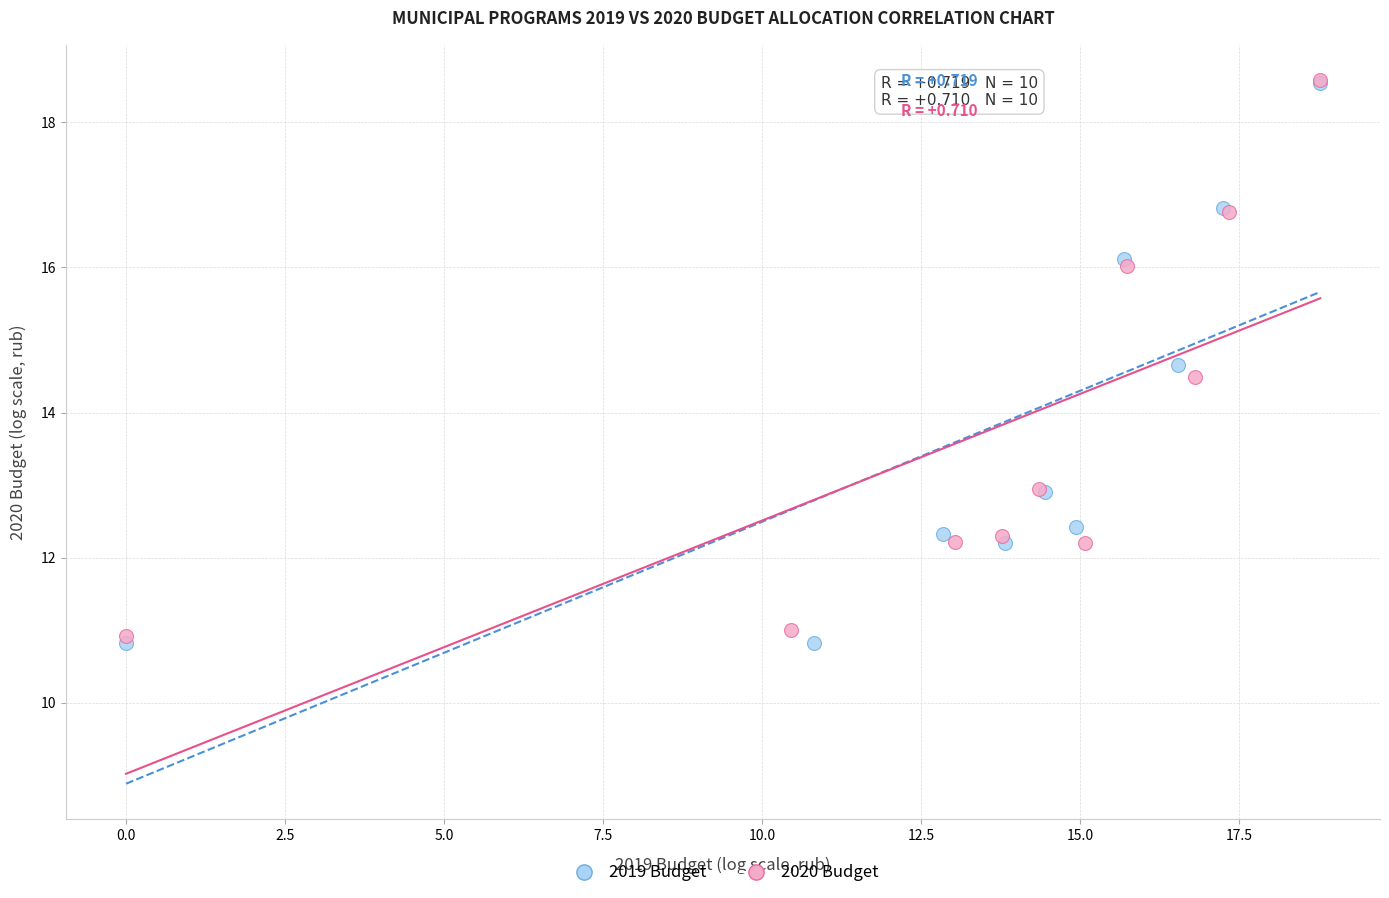

Which series has the widest spread of Y values?

2019 Budget